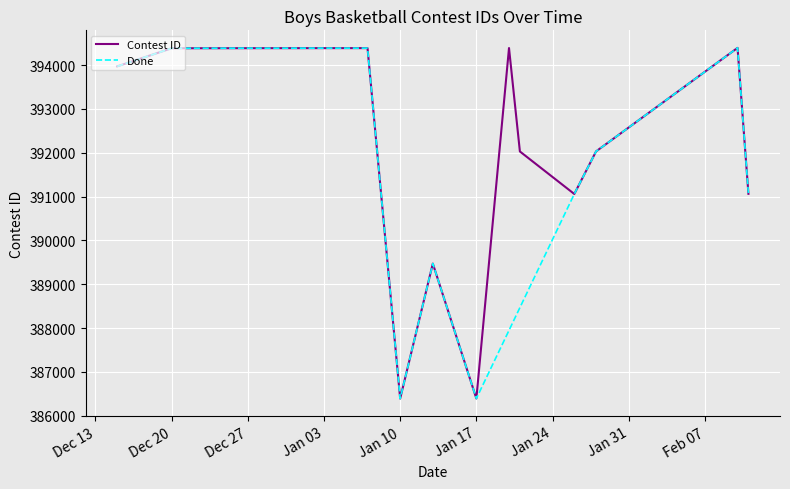

Which category has the lowest value across all series?

Jan 10